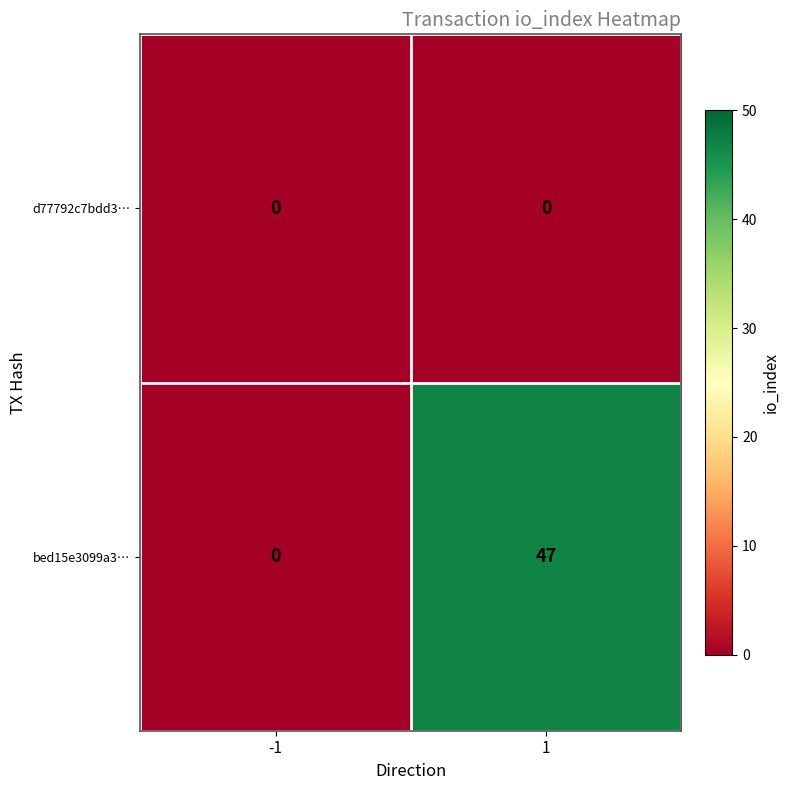

Reading left to right, list all the values displayed in this chart.

d77792c7bdd3…: -1=0	1=0
bed15e3099a3…: -1=0	1=47